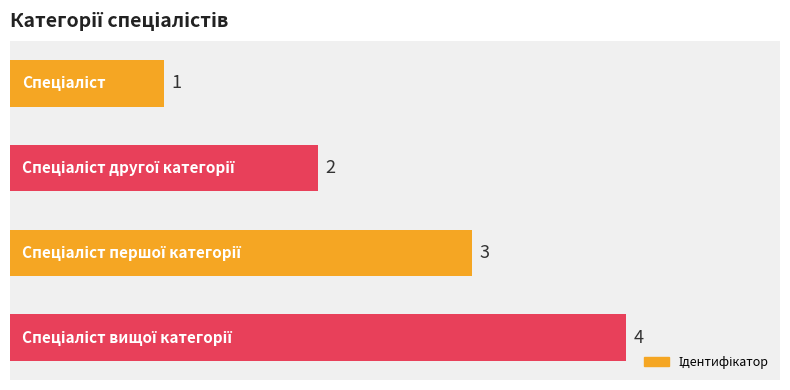

How many values are below 3?

2